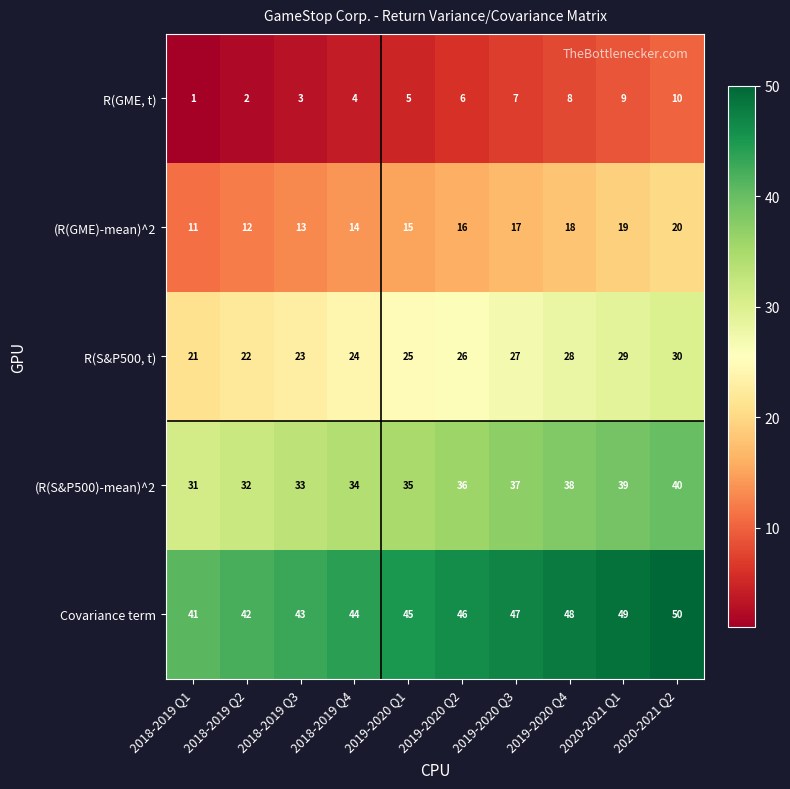

Where is Covariance term nearest to the value 45?

2019-2020 Q1